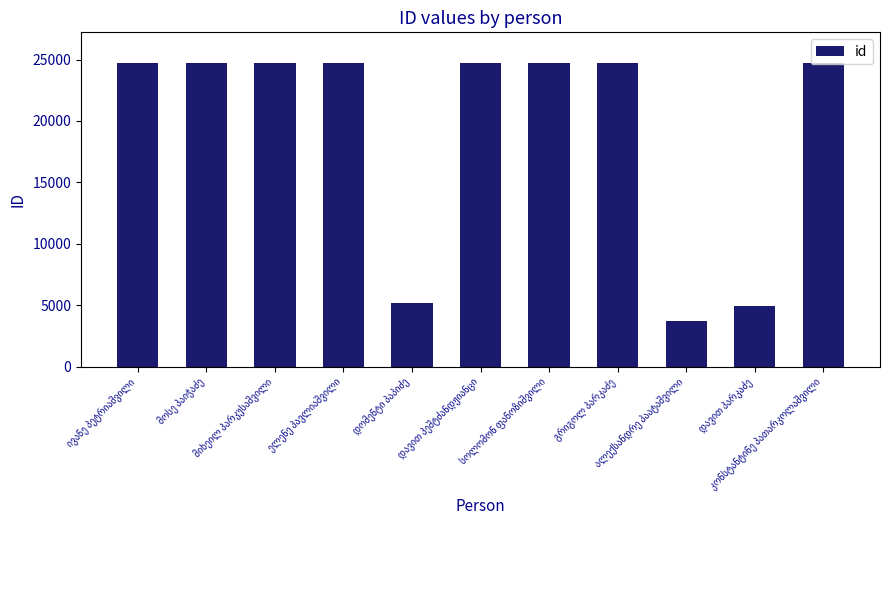

What is the average value?

19251